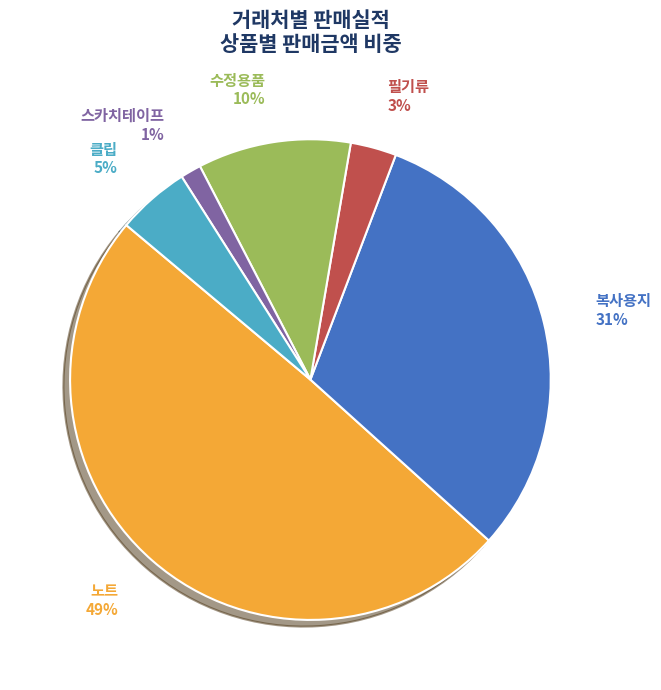

Do 클립 and 필기류 together represent more than half of the pie?

No